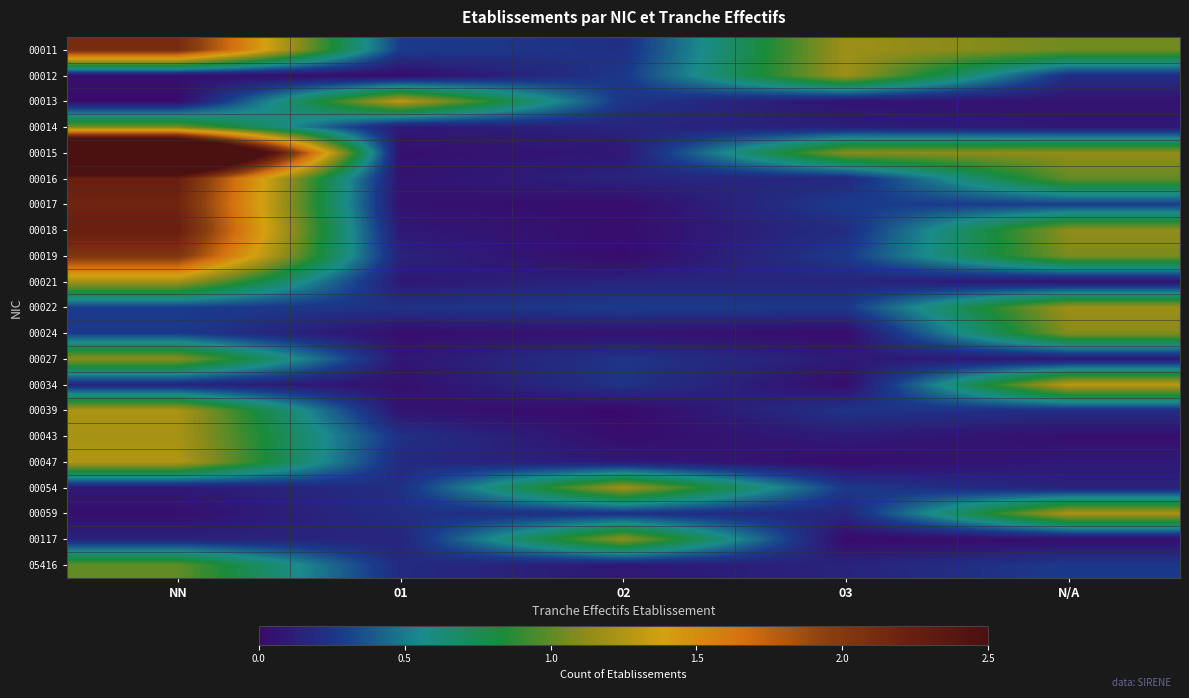

At which category does the chart reach its minimum across all series?

02